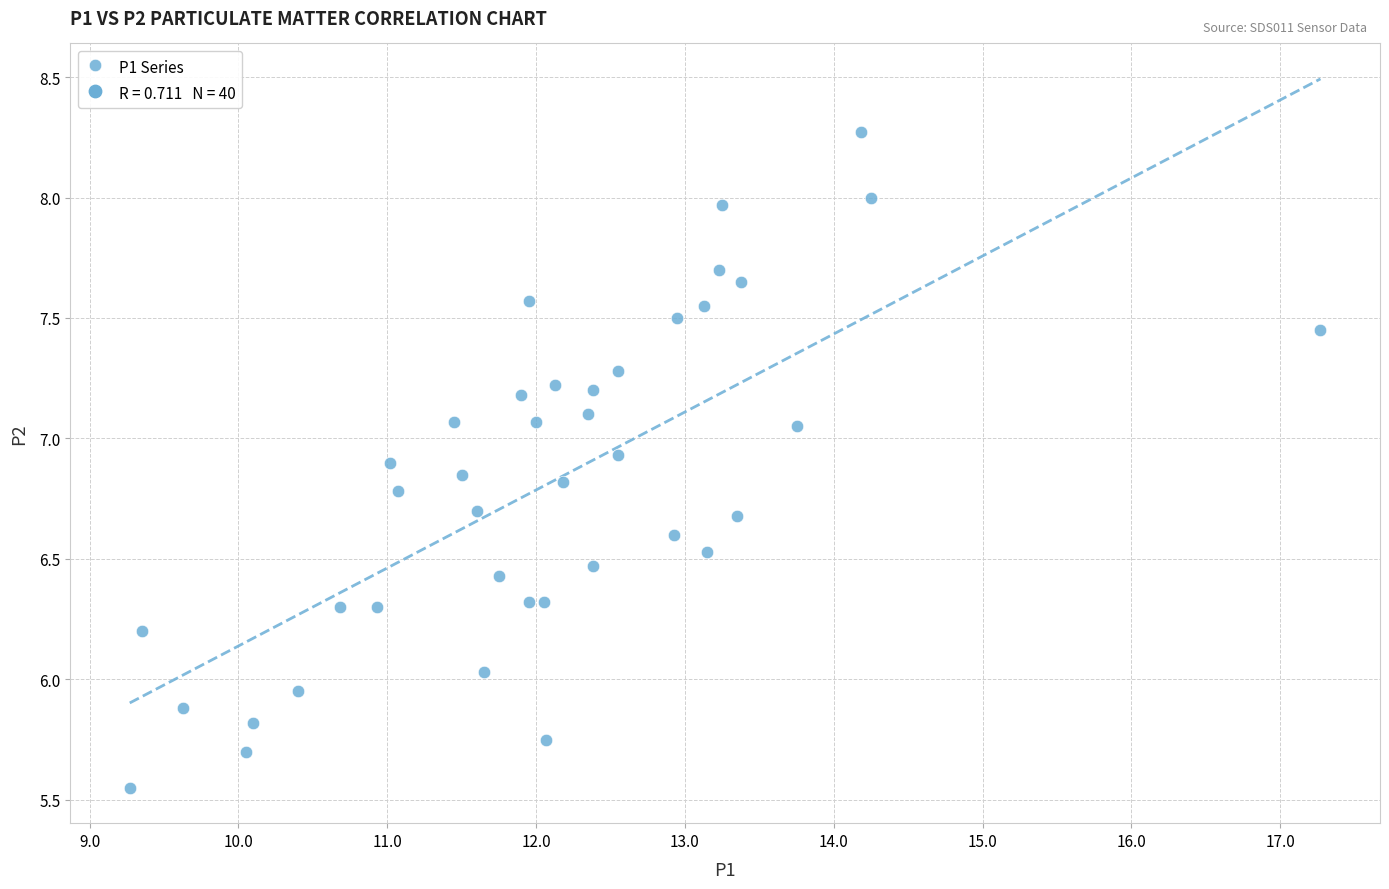

What is the range of Y values (max minus min)?

2.7